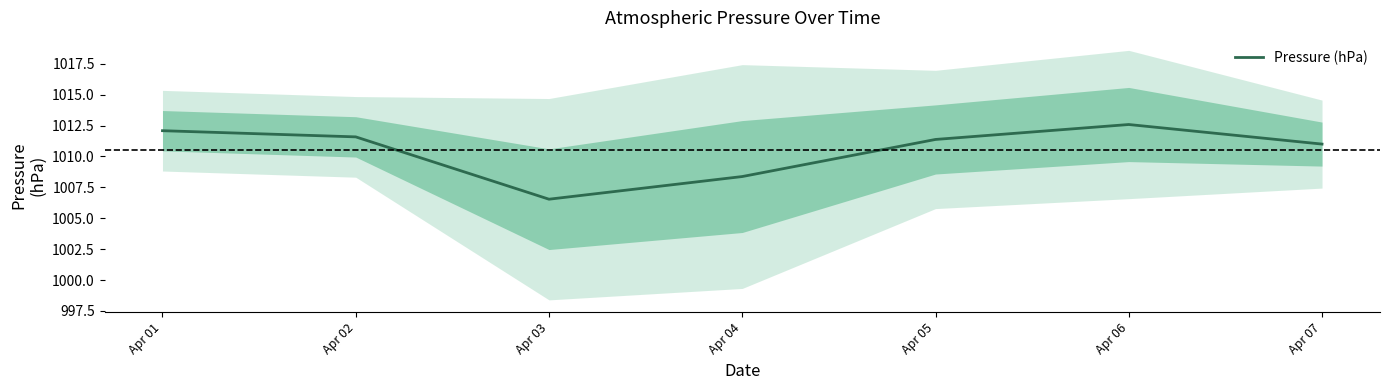

Is this an area chart (filled region under the line)?

No